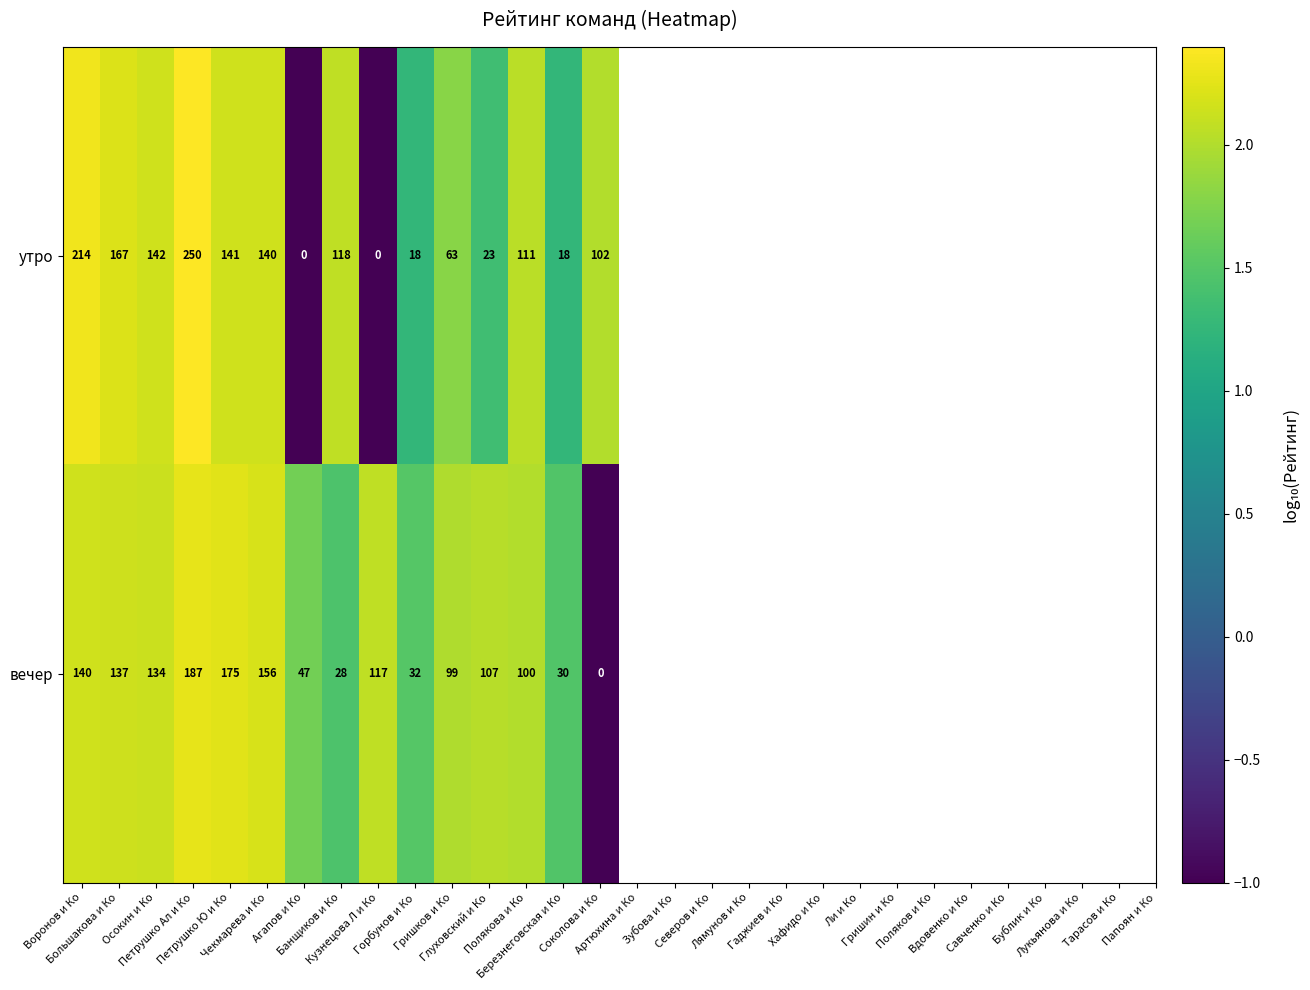

What is the sum of all вечер values?

1489